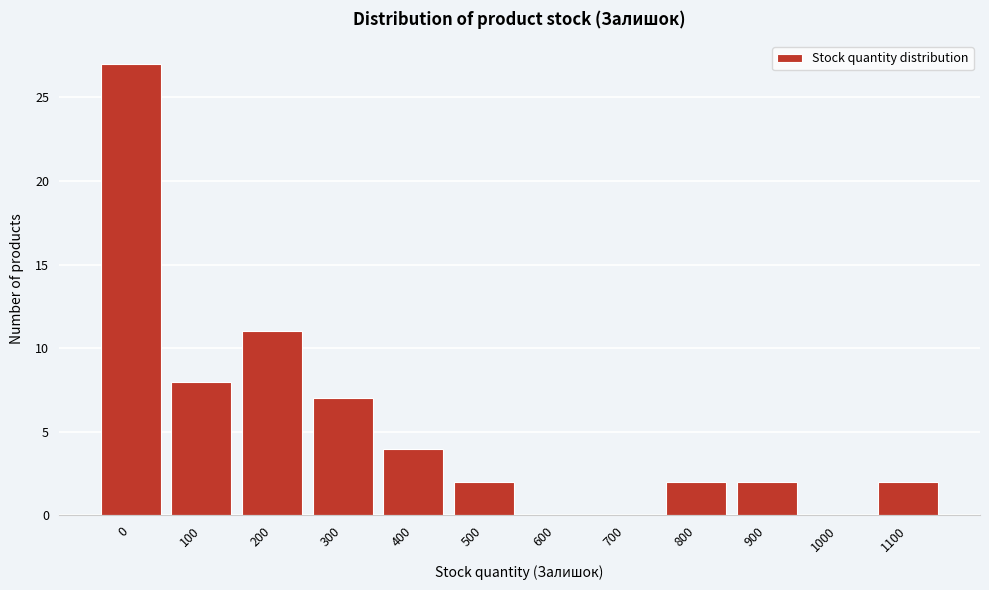

Reading left to right, transcribe all the data shown in this chart.

0=27	100=8	200=11	300=7	400=4	500=2	600=0	700=0	800=2	900=2	1000=0	1100=2